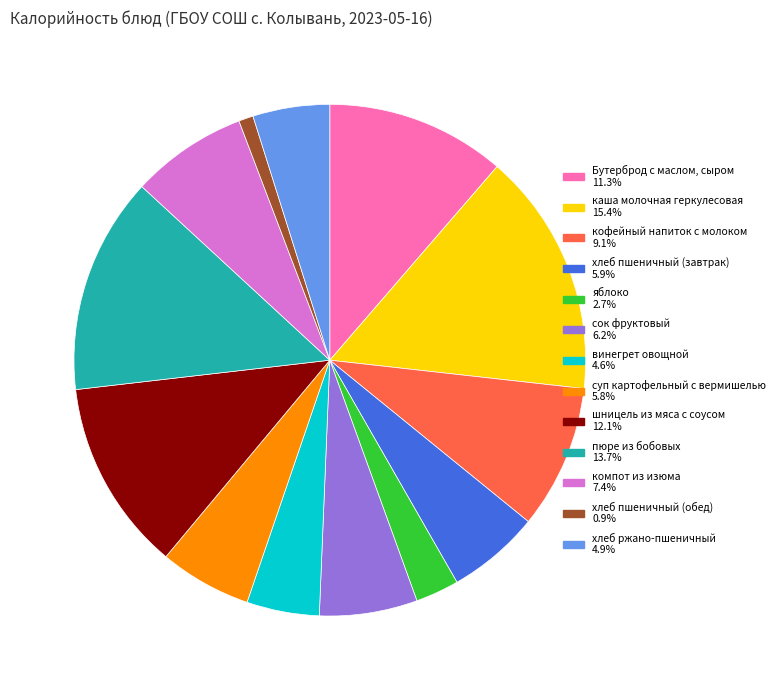

Do яблоко and кофейный напиток с молоком together represent more than half of the pie?

No